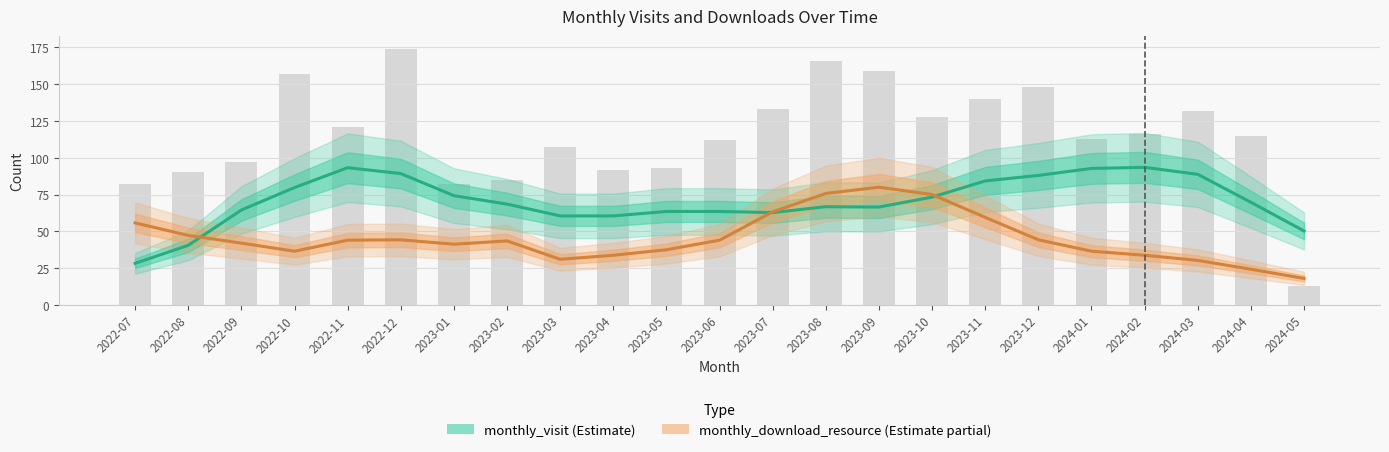

At which label does monthly_visit reach its minimum?

2022-07